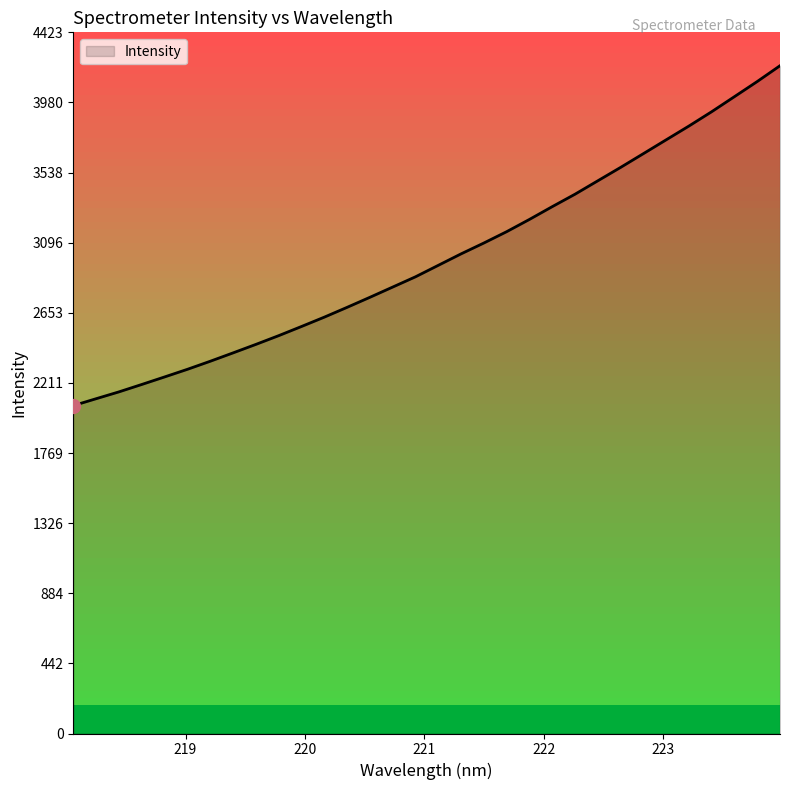

What is the greatest value displayed?

4212.4